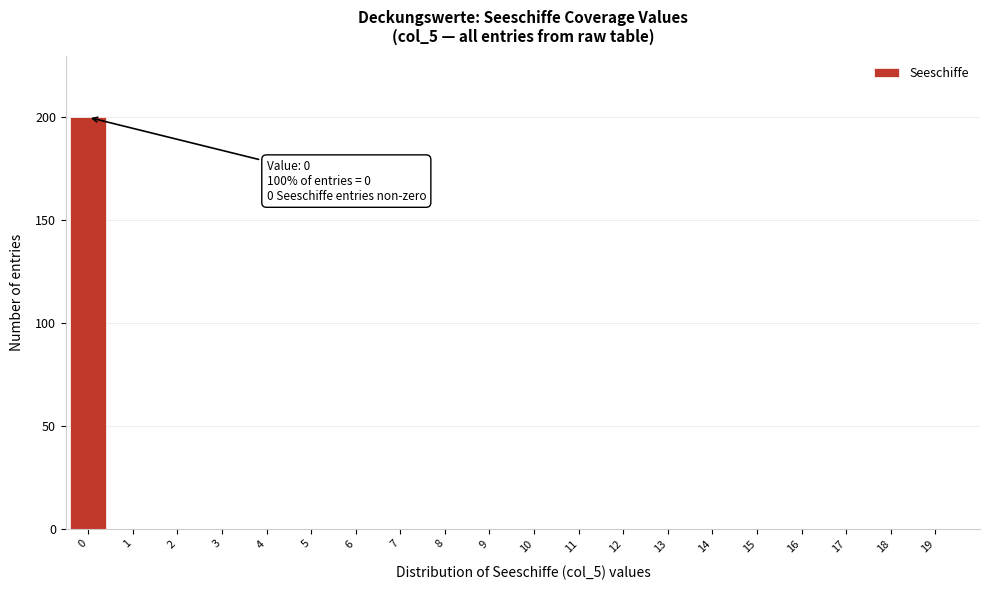

Reading left to right, transcribe all the data shown in this chart.

0=200	1=0	2=0	3=0	4=0	5=0	6=0	7=0	8=0	9=0	10=0	11=0	12=0	13=0	14=0	15=0	16=0	17=0	18=0	19=0